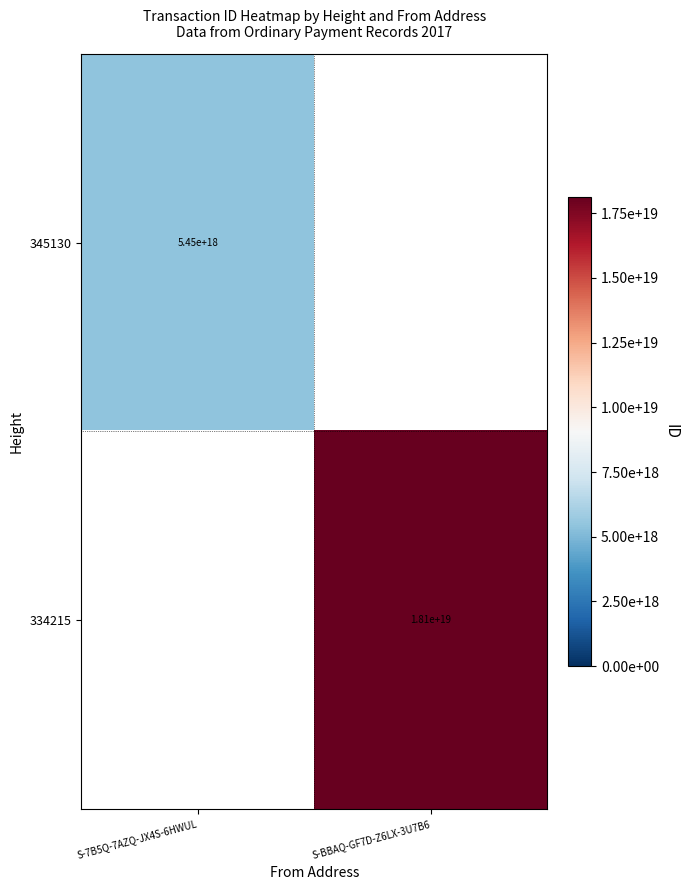

Is the value of 334215 at S-BBAQ-GF7D-Z6LX-3U7B6 greater than the value of 345130 at S-7B5Q-7AZQ-JX4S-6HWUL?

Yes